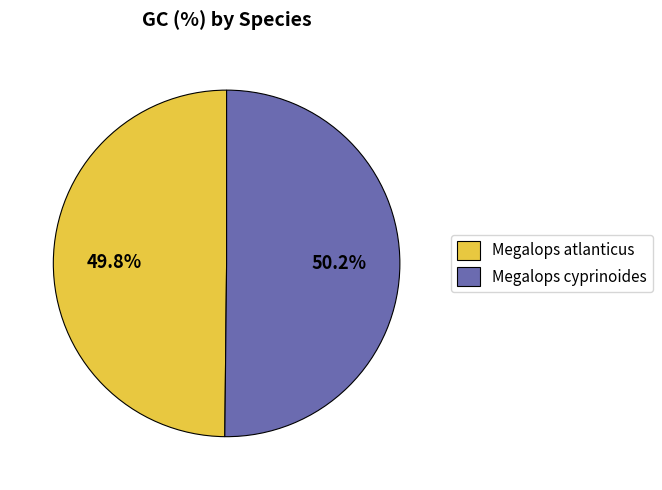

What is the ratio of the value at Megalops cyprinoides to the value at Megalops atlanticus?

1.0